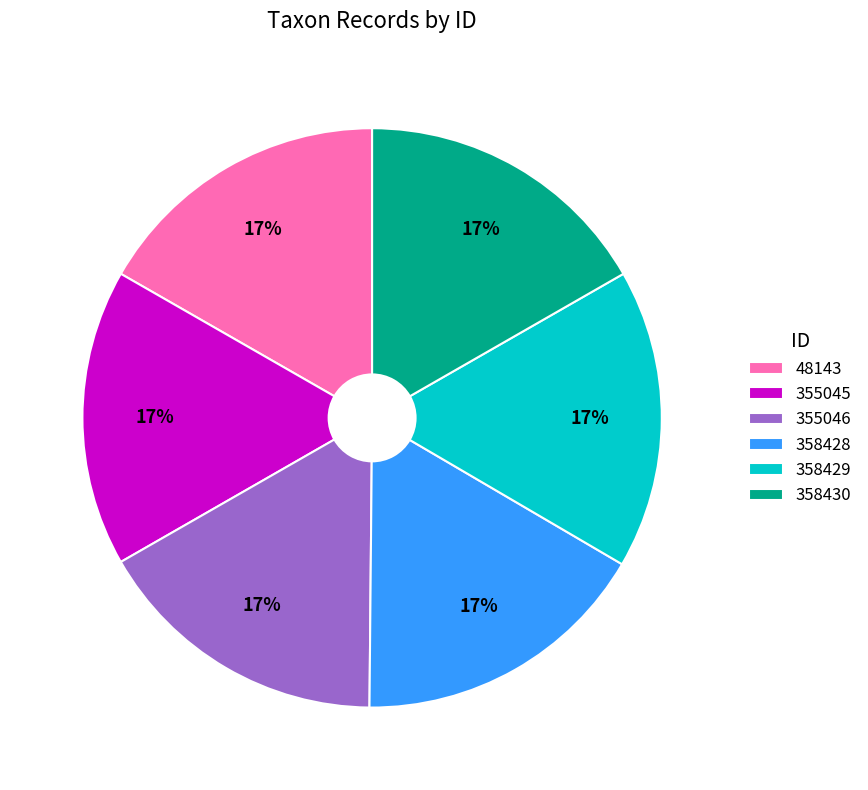

To the nearest percent, what is the average slice percentage?

17%